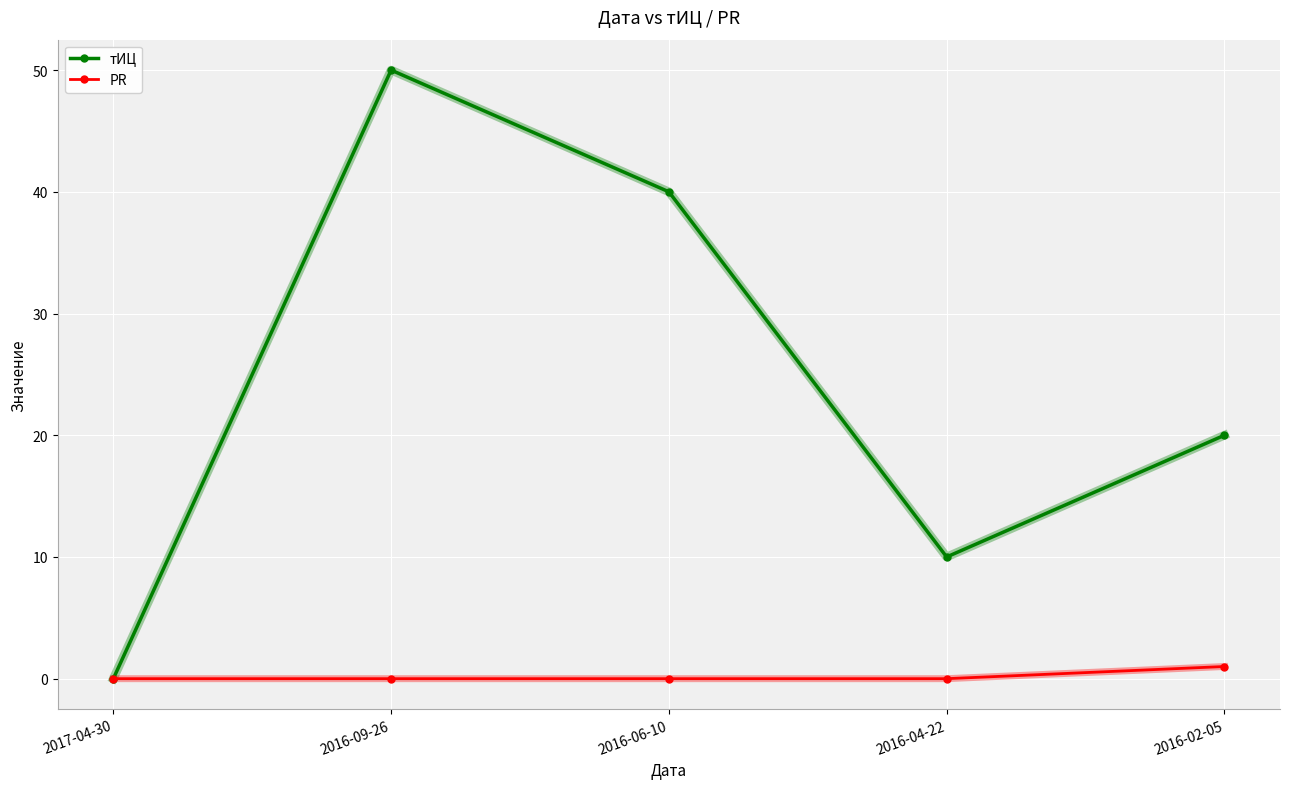

What is the value of the тИЦ point at the 5th from the left?

20